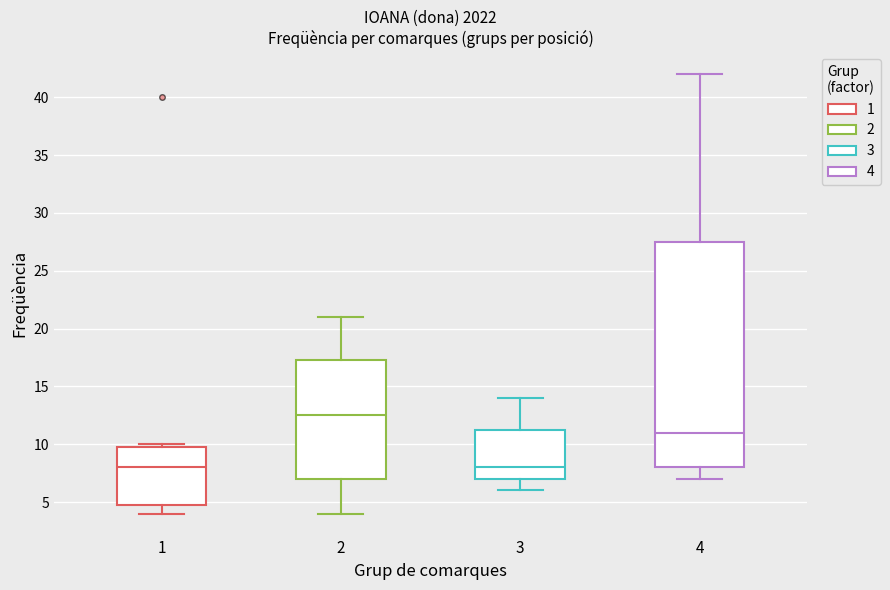

Reading left to right, read every box against the y-axis: the position of its median line, the range the box covers, and the ends of its whiskers. The values are not printed on the chart, so give them approximately, as read against the axis.

1: median 8.0, box 5.0 to 10.0, whiskers 4.0 to 10.0 (just above the box's upper edge)
2: median 12.5, box 7.0 to 17.5, whiskers 4.0 to 21.0
3: median 8.0, box 7.0 to 11.5, whiskers 6.0 to 14.0
4: median 11.0, box 8.0 to 27.5, whiskers 7.0 to 42.0